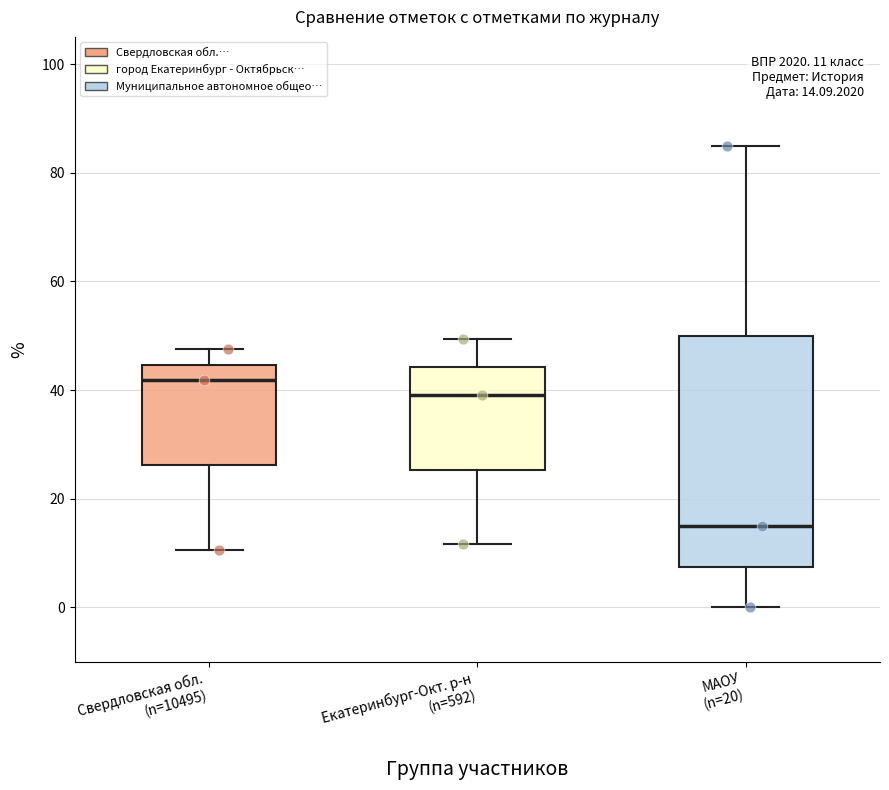

Which box's median line is the lowest?

МАОУ (n=20)